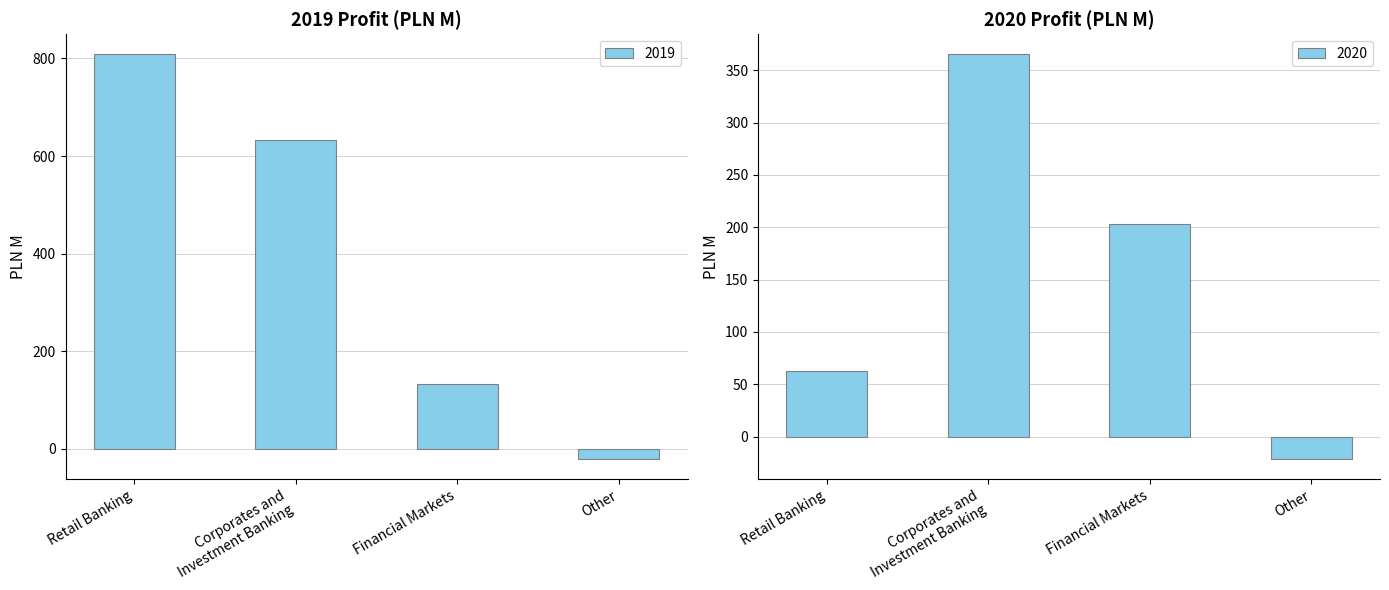

True or false: 2020 has a value of 90.3 at Retail Banking.

False